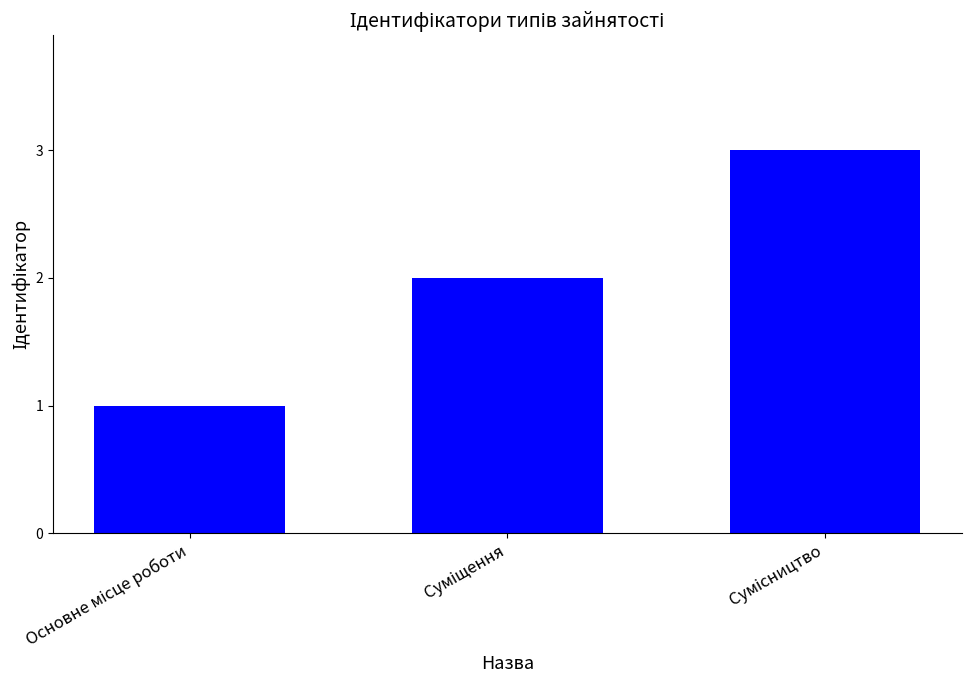

What is the greatest value displayed?

3